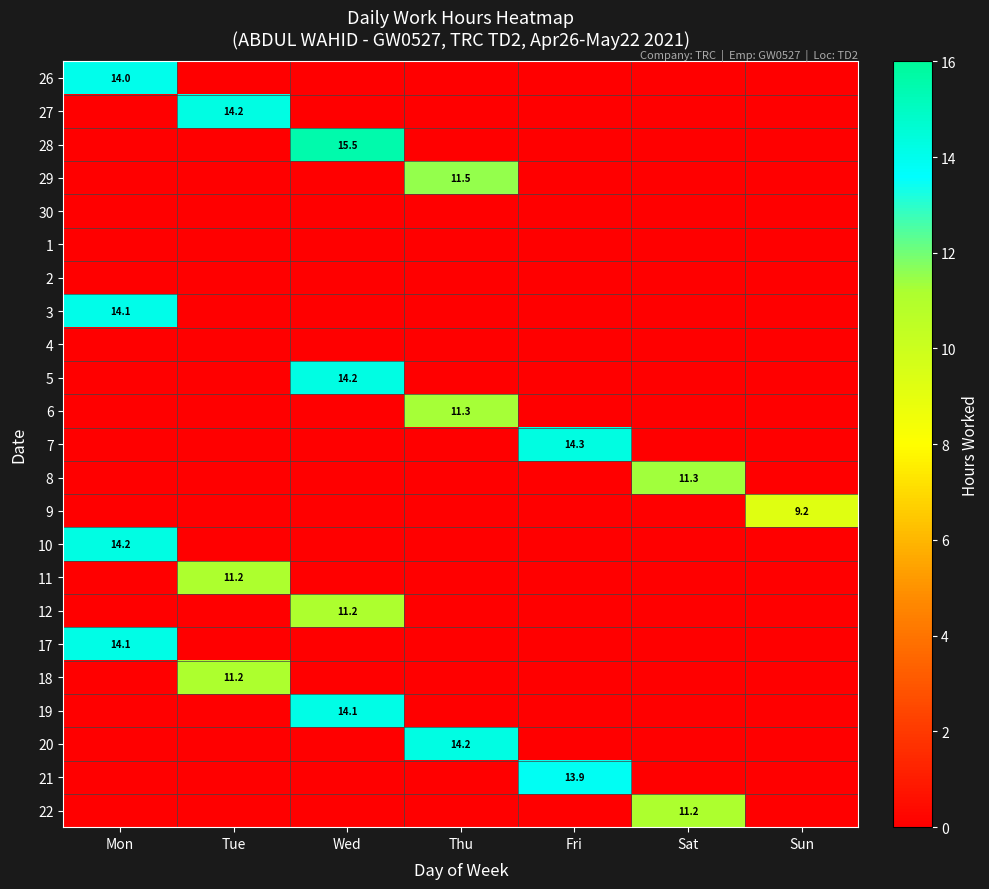

What is the difference between the highest and lowest values at Mon?

14.2